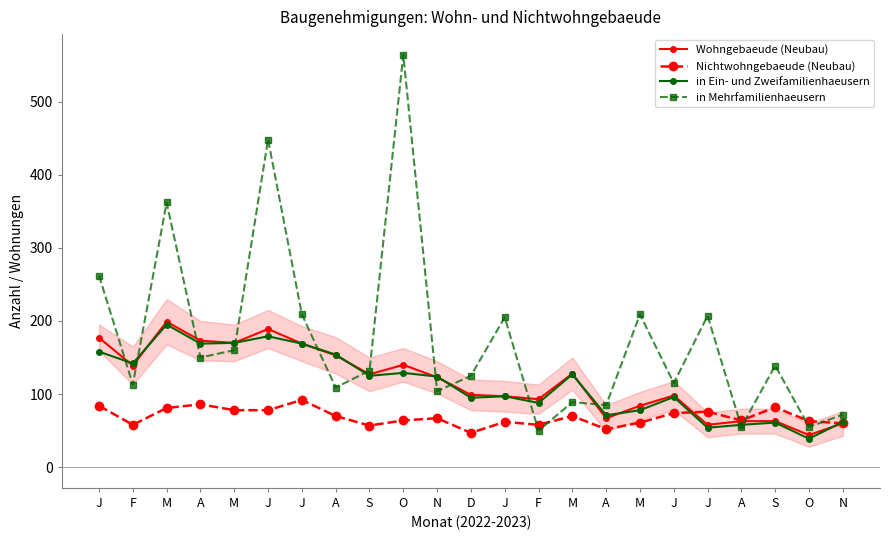

What are all the series names shown in the legend?

Wohngebaeude (Neubau), Nichtwohngebaeude (Neubau), in Ein- und Zweifamilienhaeusern, in Mehrfamilienhaeusern